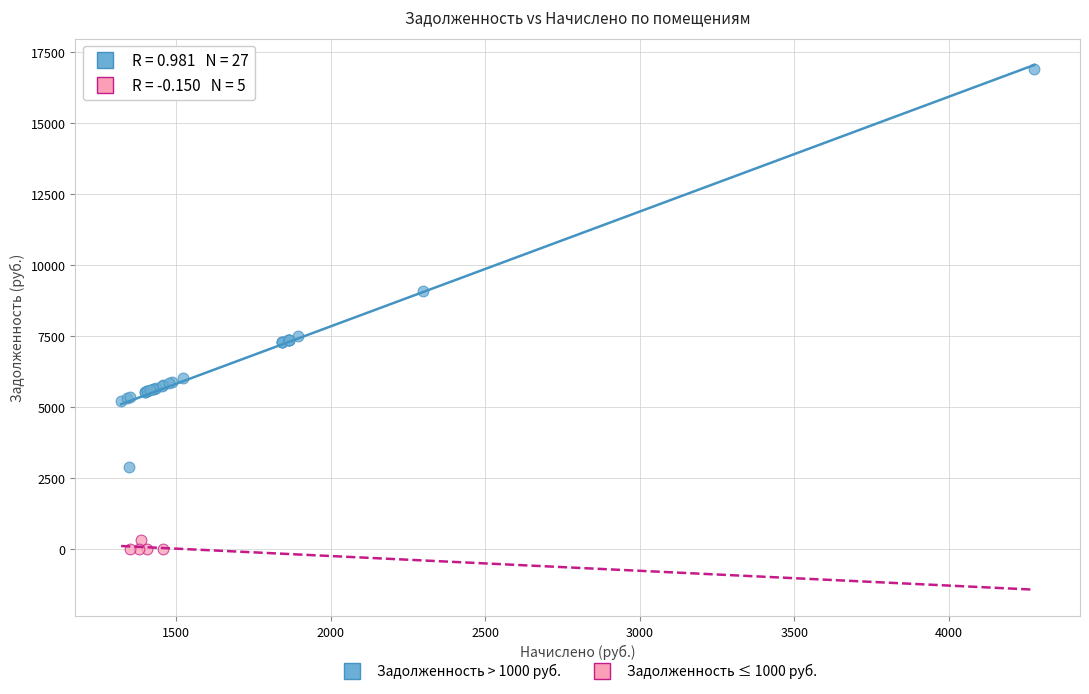

Which series reaches the maximum Y coordinate?

Задолженность > 1000 руб.